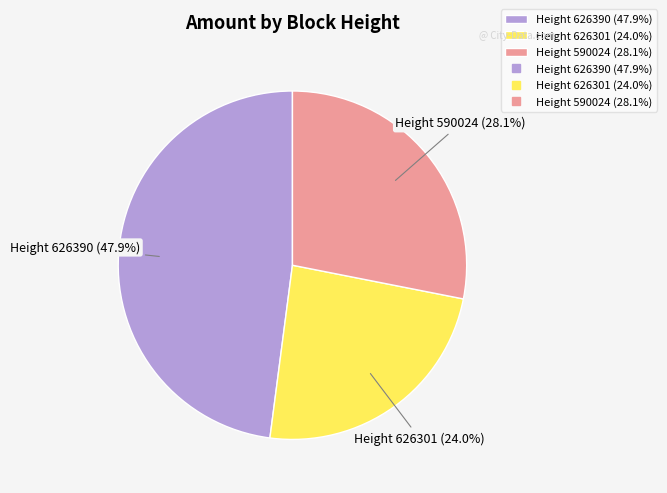

Which has a higher value, Height 590024 (28.1%) or Height 626301 (24.0%)?

Height 590024 (28.1%)